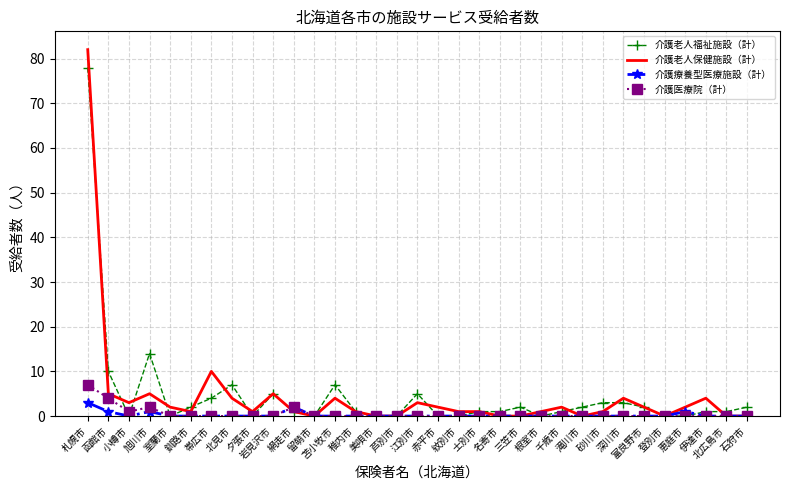

At which category is the sum across all series the highest?

札幌市